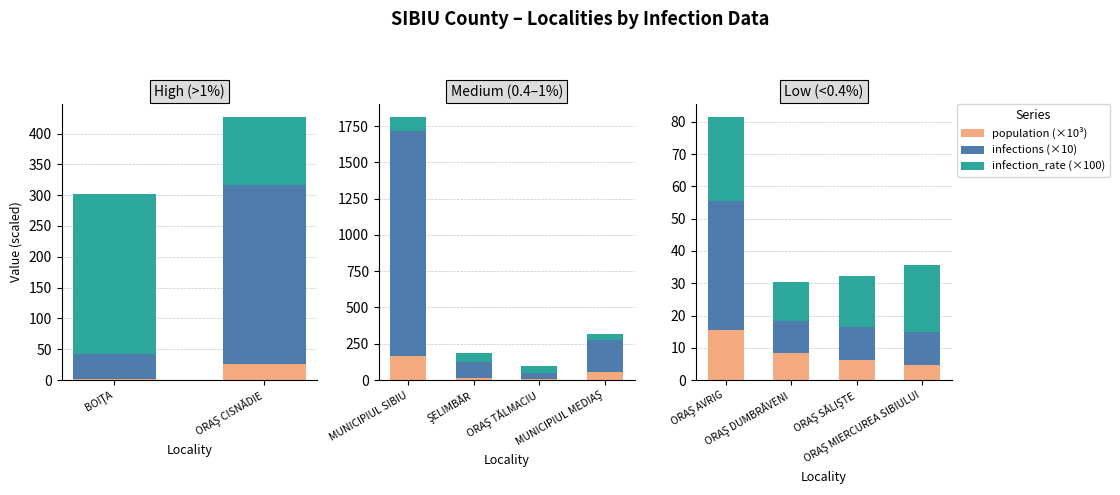

What is the difference between the highest and lowest values at ORAŞ SĂLIŞTE?

9.7